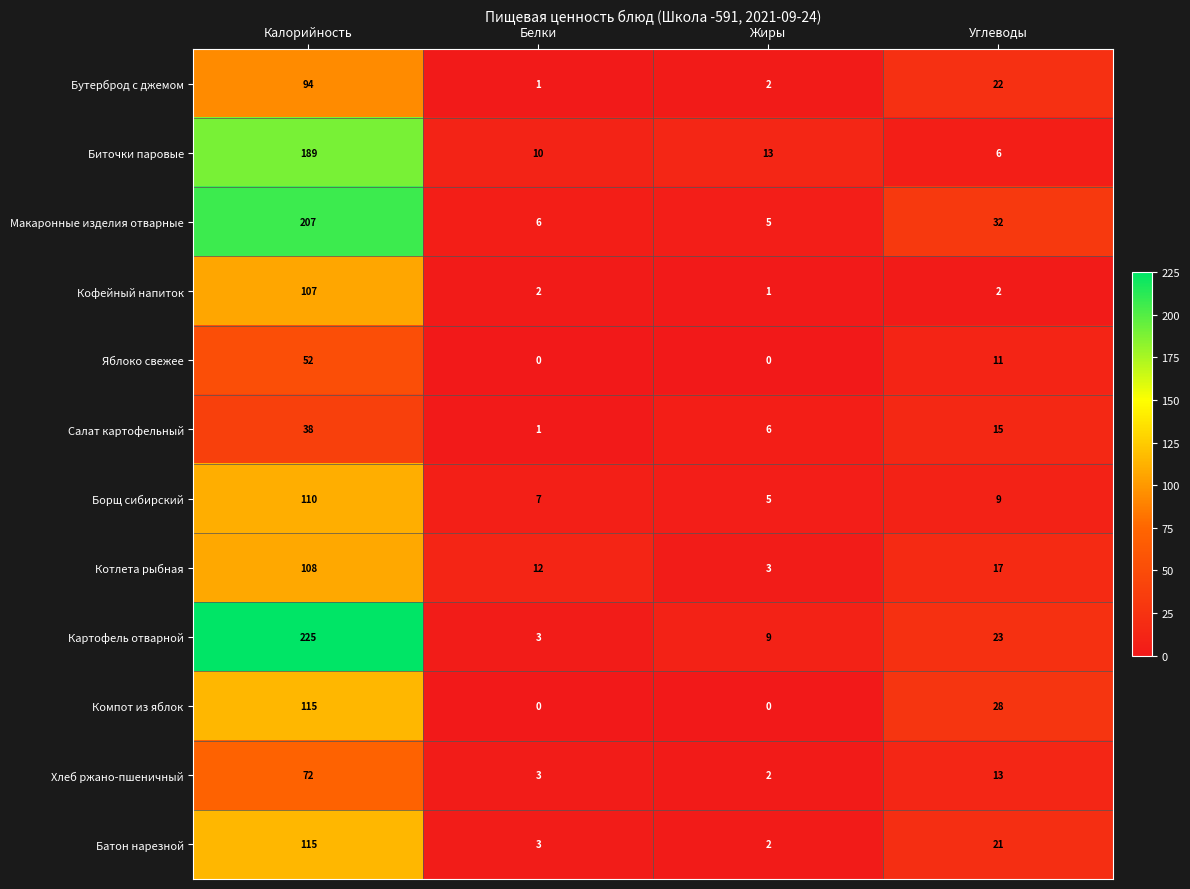

List the labels in order of Хлеб ржано-пшеничный value, largest first.

Калорийность, Углеводы, Белки, Жиры